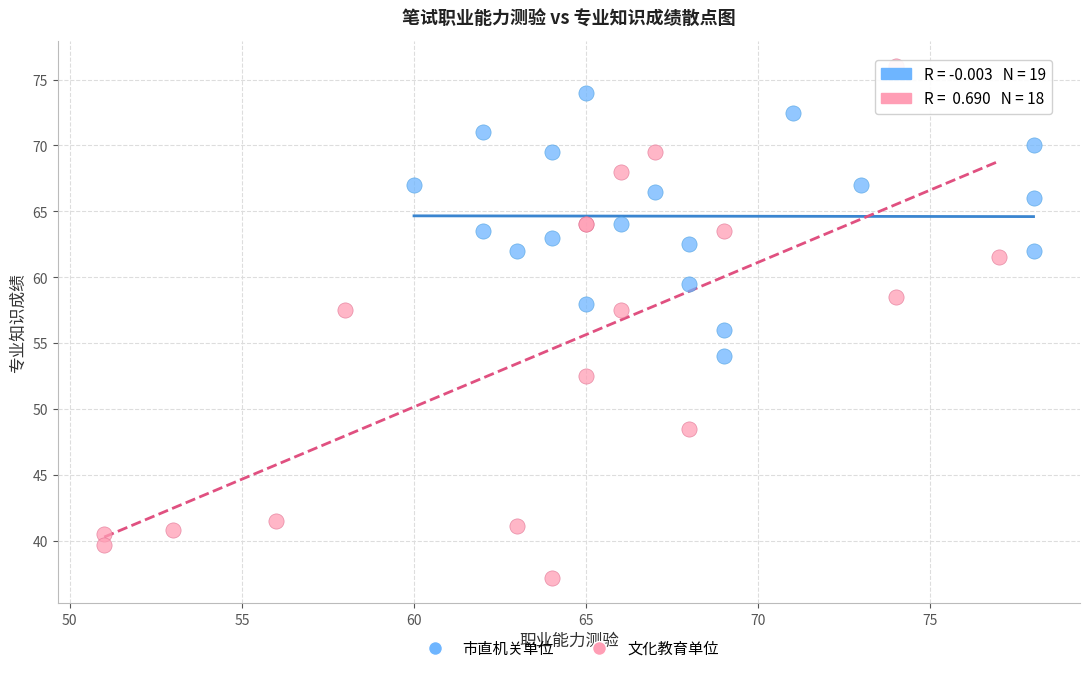

Which series reaches the minimum Y coordinate?

文化教育单位